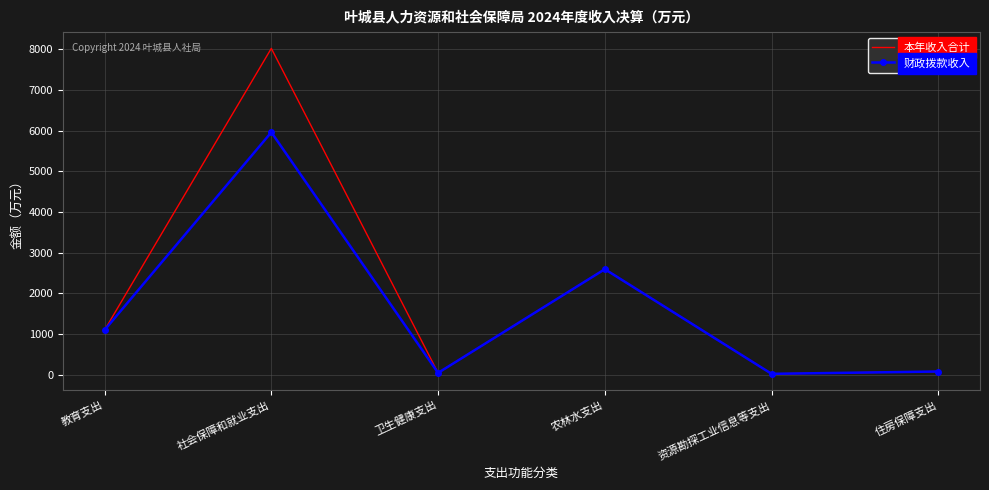

What is the maximum value shown in the chart?

8021.5